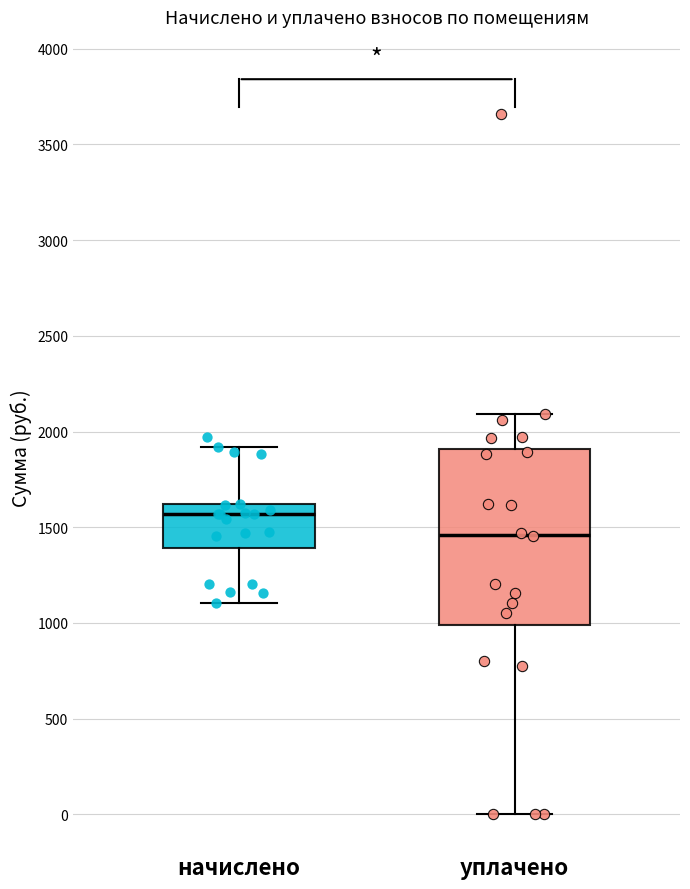

Which box's median line is the lowest?

уплачено